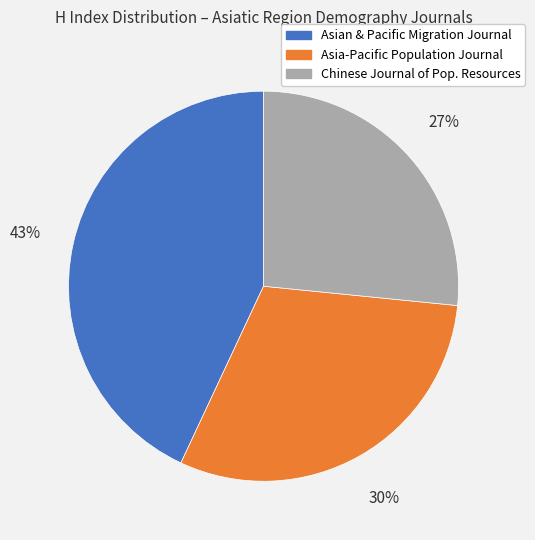

To the nearest percent, what is the combined percentage of Asia-Pacific Population Journal and Chinese Journal of Pop. Resources?

57%